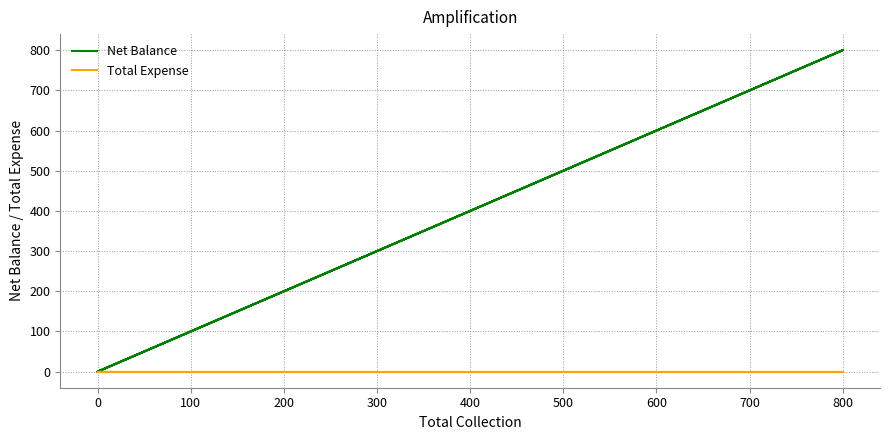

How many positive values does the Net Balance series have?

2